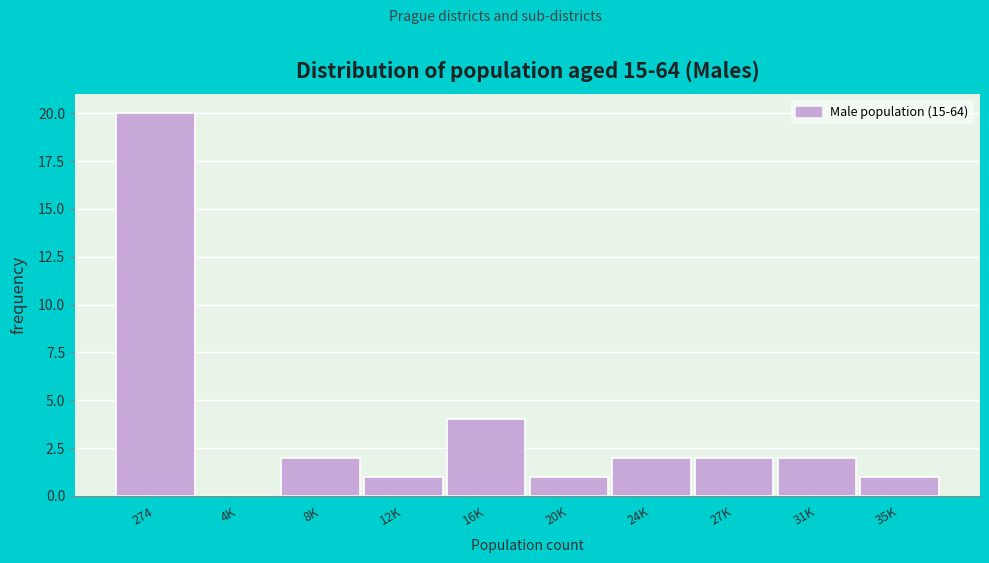

Reading left to right, transcribe all the data shown in this chart.

274=20	4K=0	8K=2	12K=1	16K=4	20K=1	24K=2	27K=2	31K=2	35K=1